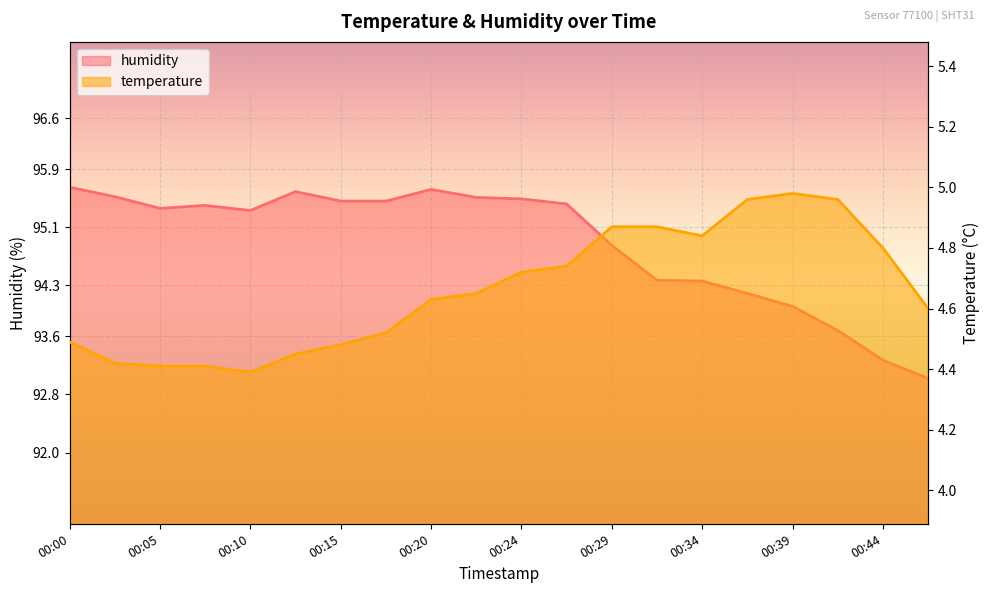

What is the sum of the temperature values at 00:05 and 00:03?

8.8